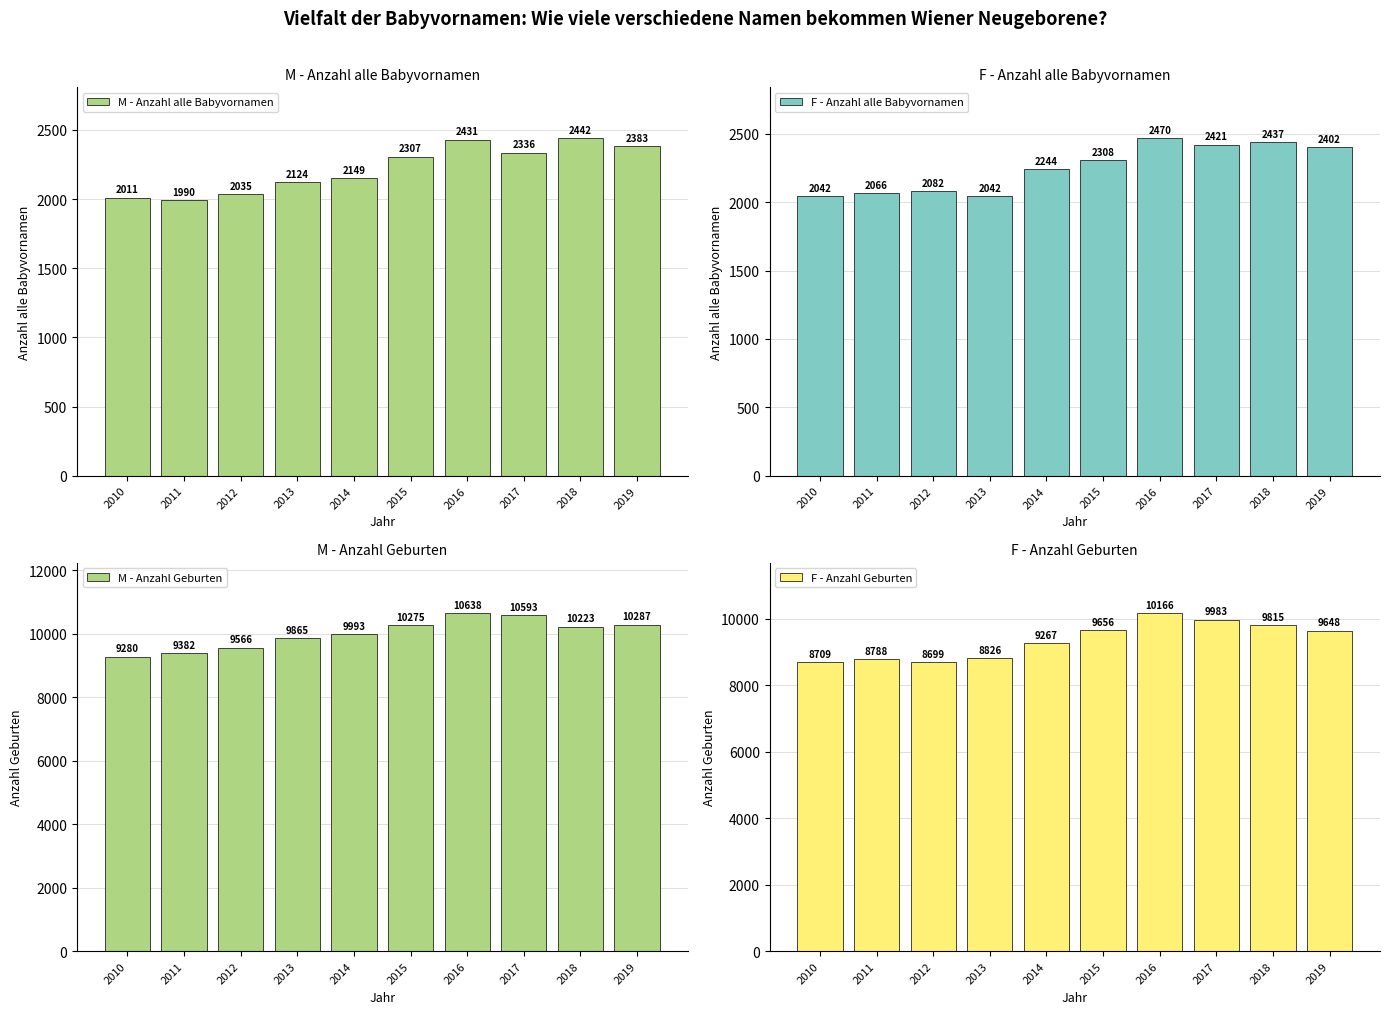

At which label does M - Anzahl alle Babyvornamen reach its minimum?

2011